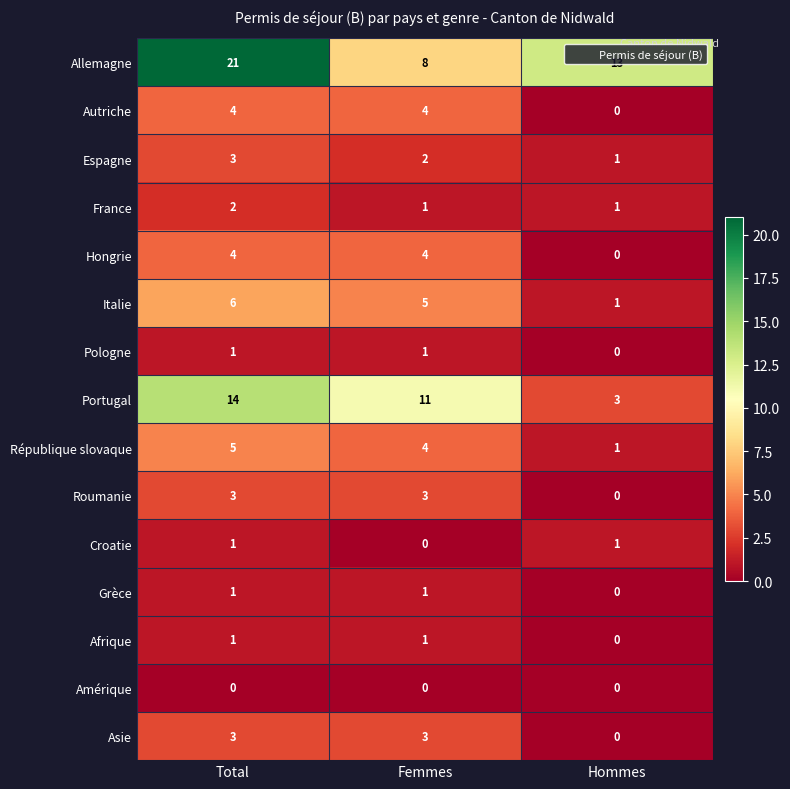

At how many categories does at least one series exceed 5?

3